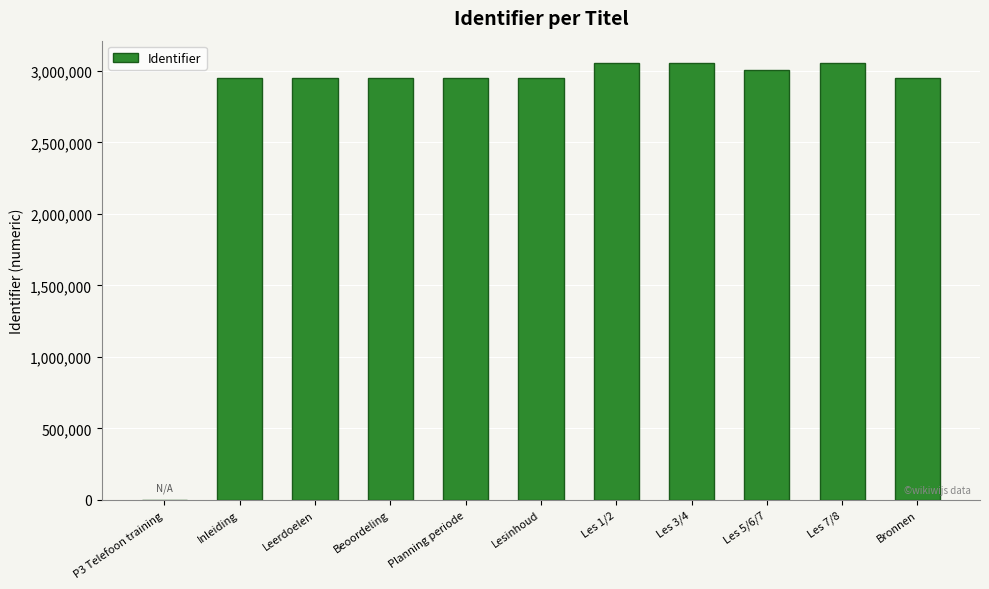

What is the greatest value displayed?

3058182